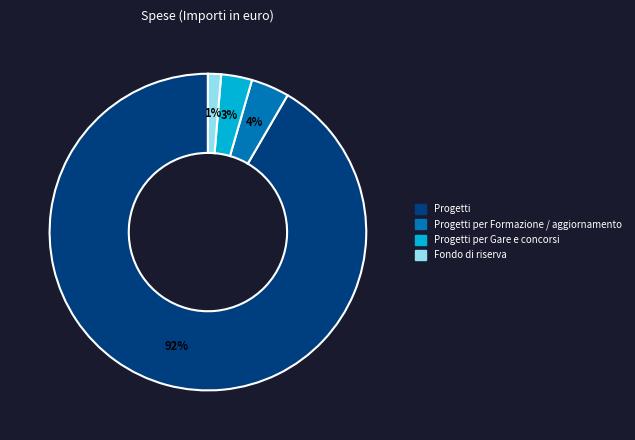

Is there a majority slice in this chart?

Yes